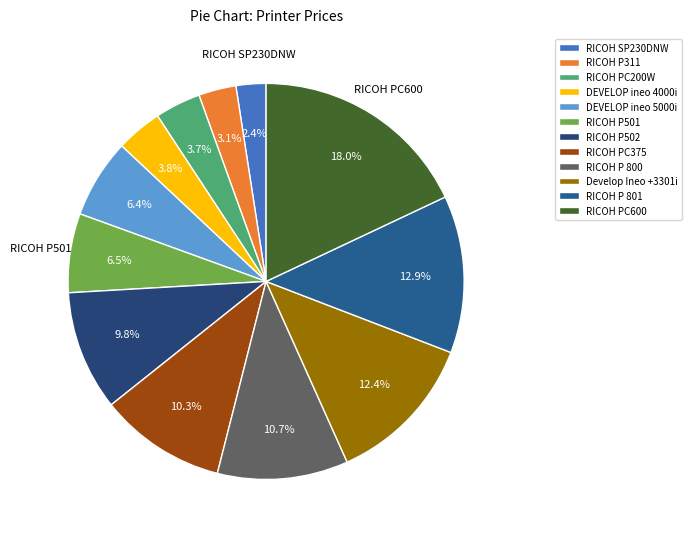

The RICOH P 801 slice represents 13% of the pie. True or false?

True